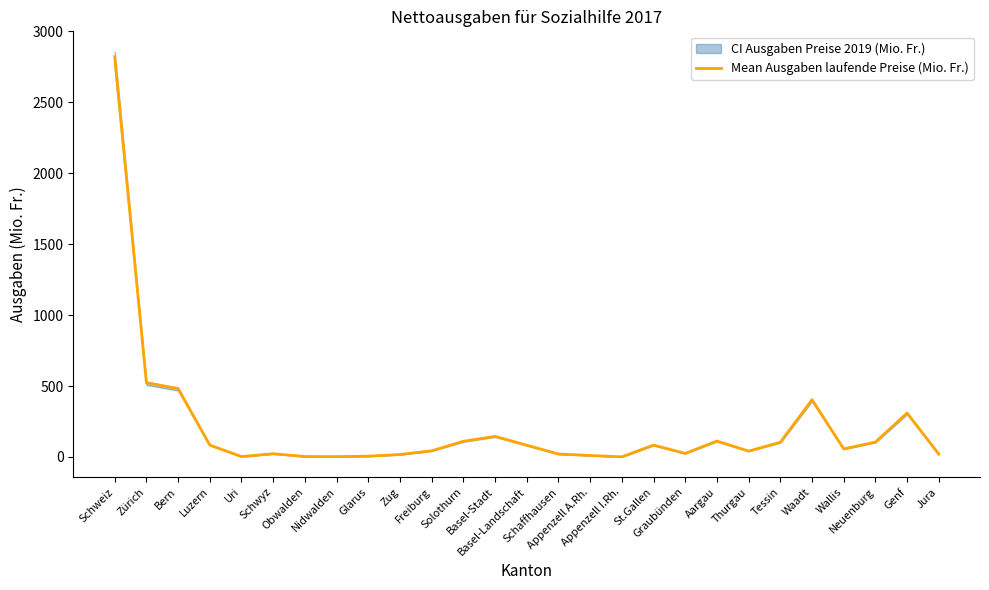

The chart shows a value of 3.0 at Glarus. True or false?

False